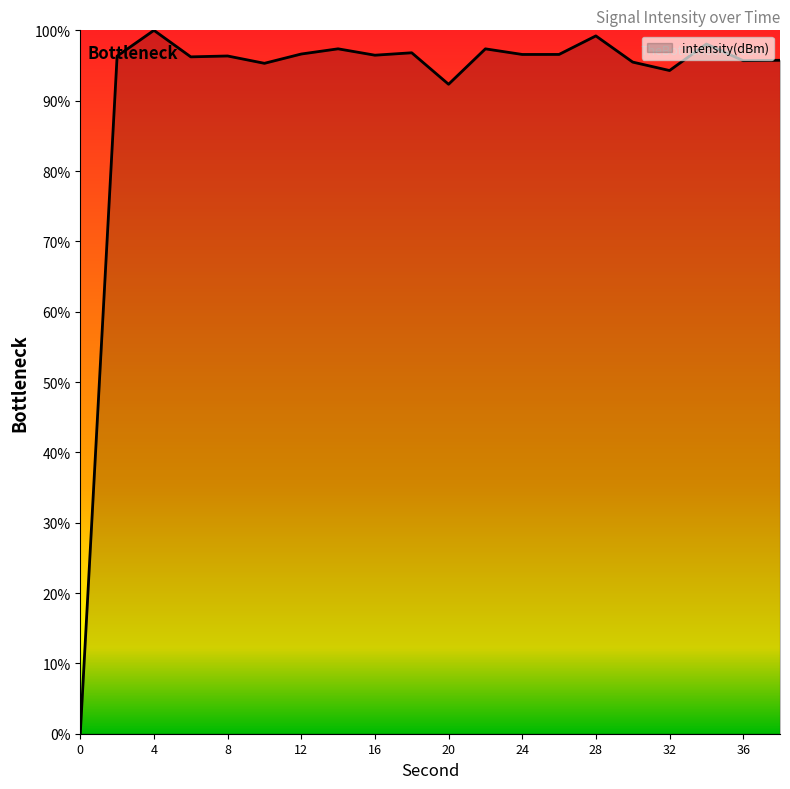

How many lines are shown in the chart?

1